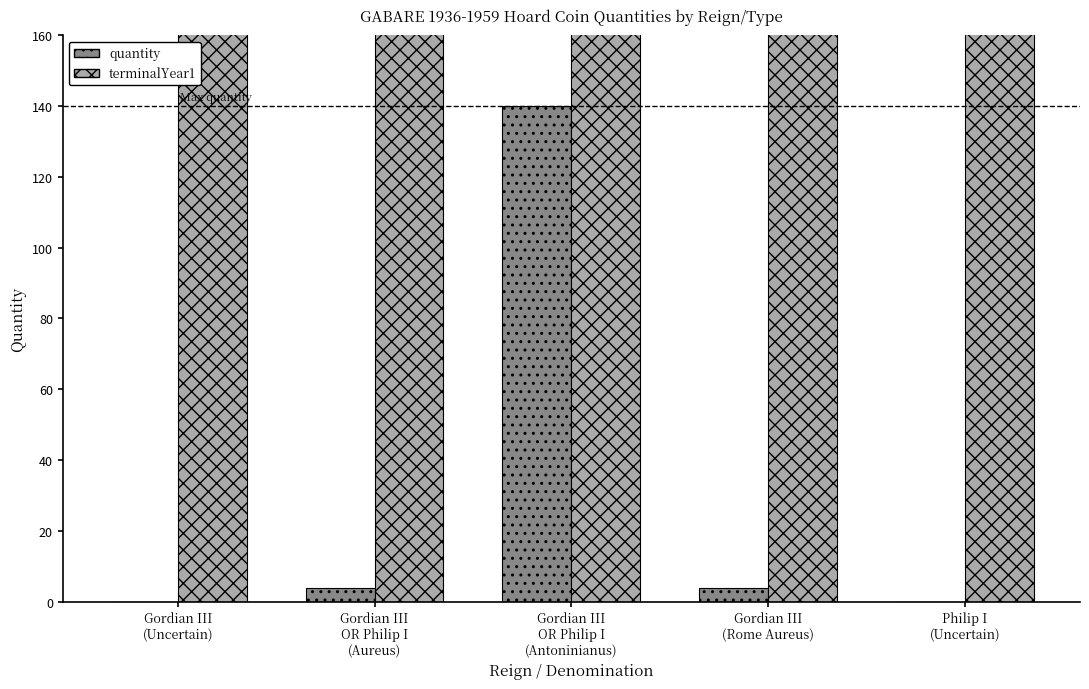

At which label is quantity closest to 70?

Gordian III
OR Philip I
(Aureus)